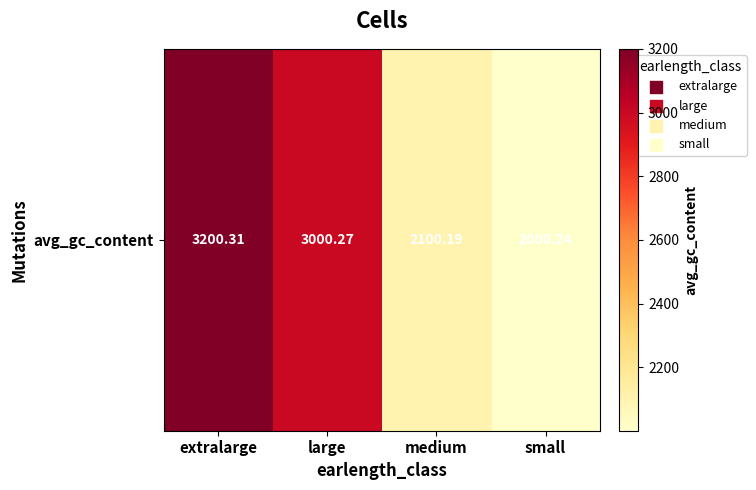

What is the ratio of the value at extralarge to the value at medium?

1.5